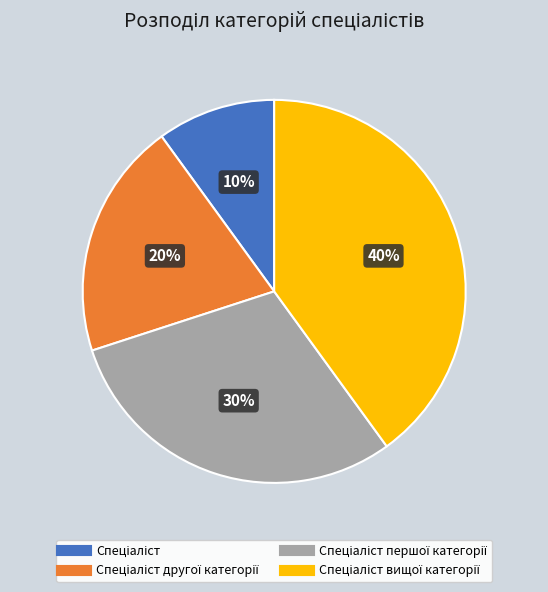

Is there any slice that represents more than half of the pie?

No